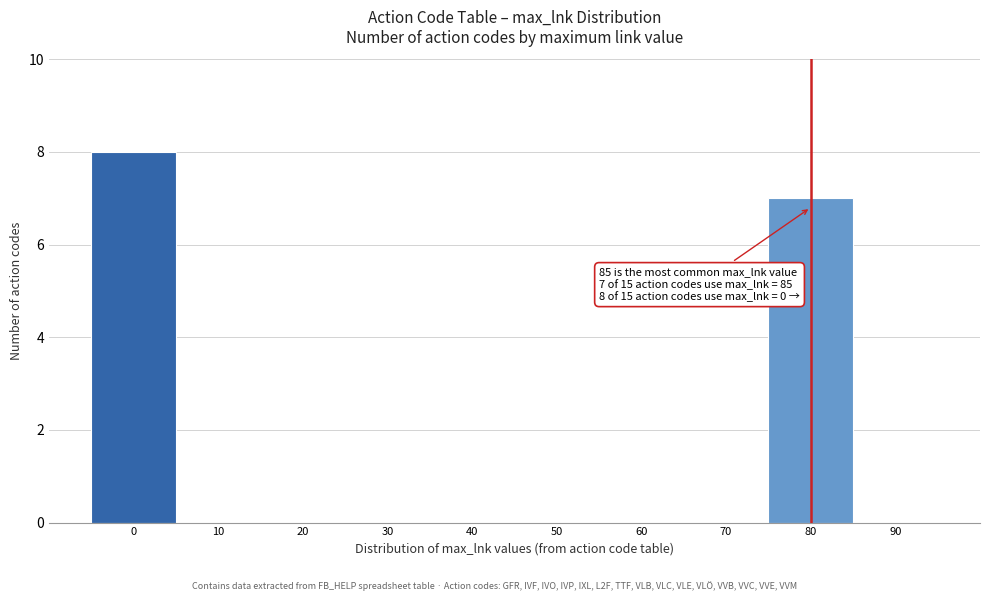

Reading left to right, list all the values displayed in this chart.

0=8	10=0	20=0	30=0	40=0	50=0	60=0	70=0	80=7	90=0